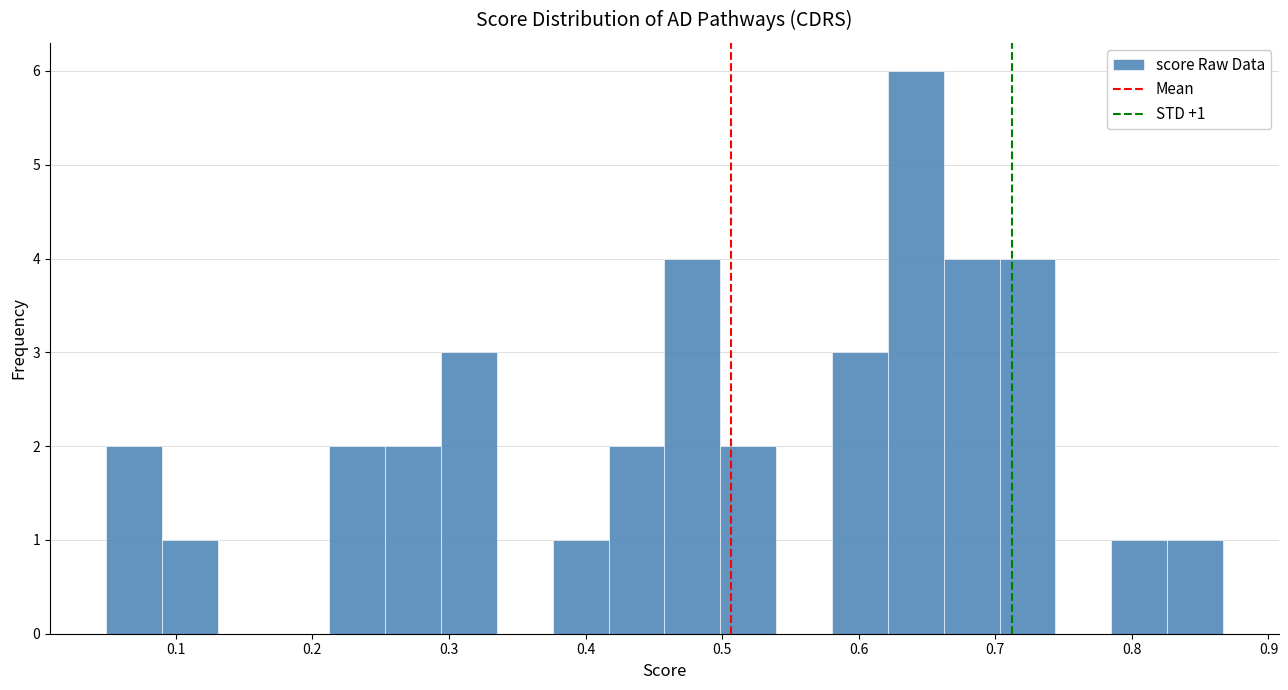

Over which range of the x-axis is the bar tallest?

0.62 to 0.66